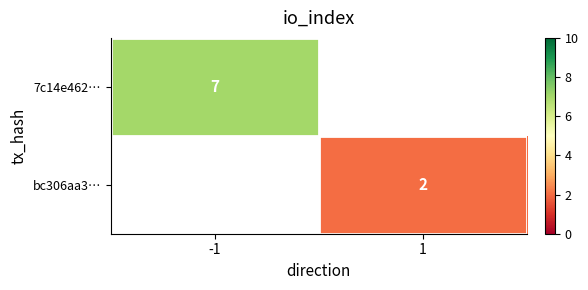

How many positive values does the bc306aa3… series have?

1